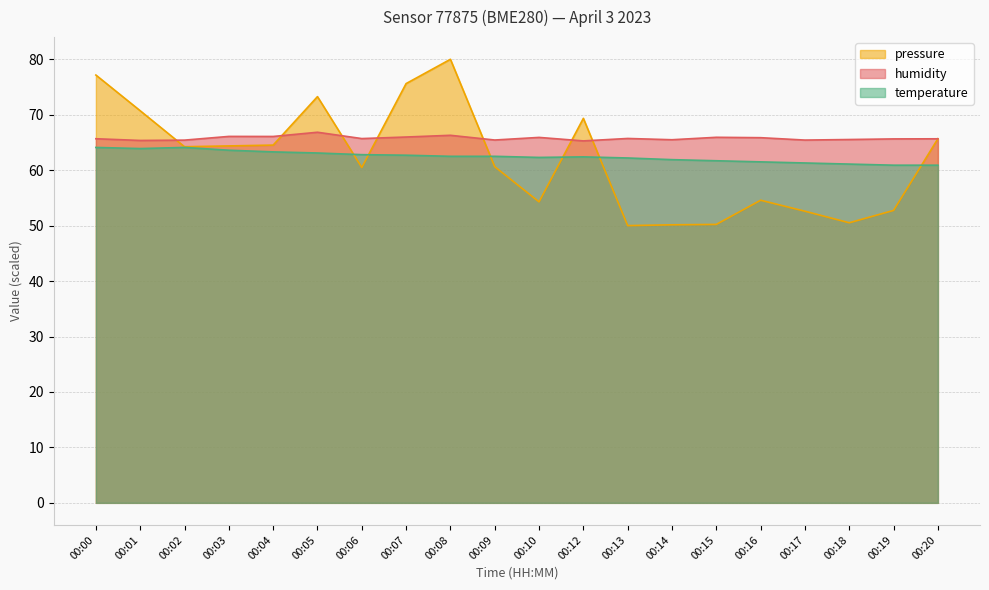

Reading left to right, extract all data points from this chart.

temperature: 00:00=64.1	00:01=63.9	00:02=64.1	00:03=63.6	00:04=63.3	00:05=63.1	00:06=62.8	00:07=62.7	00:08=62.5	00:09=62.5	00:10=62.3	00:12=62.4	00:13=62.2	00:14=61.9	00:15=61.7	00:16=61.5	00:17=61.3	00:18=61.1	00:19=60.9	00:20=60.9
humidity: 00:00=65.7	00:01=65.4	00:02=65.4	00:03=66.1	00:04=66.1	00:05=66.8	00:06=65.7	00:07=66.0	00:08=66.3	00:09=65.4	00:10=65.9	00:12=65.3	00:13=65.7	00:14=65.5	00:15=65.9	00:16=65.9	00:17=65.4	00:18=65.5	00:19=65.6	00:20=65.7
pressure_norm: 00:00=77.2	00:01=70.7	00:02=64.2	00:03=64.4	00:04=64.5	00:05=73.3	00:06=60.5	00:07=75.6	00:08=80.0	00:09=60.6	00:10=54.3	00:12=69.3	00:13=50.0	00:14=50.1	00:15=50.2	00:16=54.6	00:17=52.6	00:18=50.5	00:19=52.7	00:20=65.7